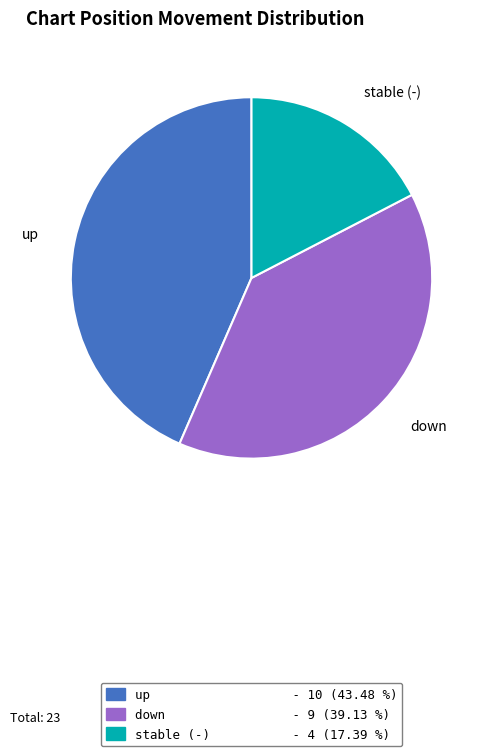

Is there a majority slice in this chart?

No